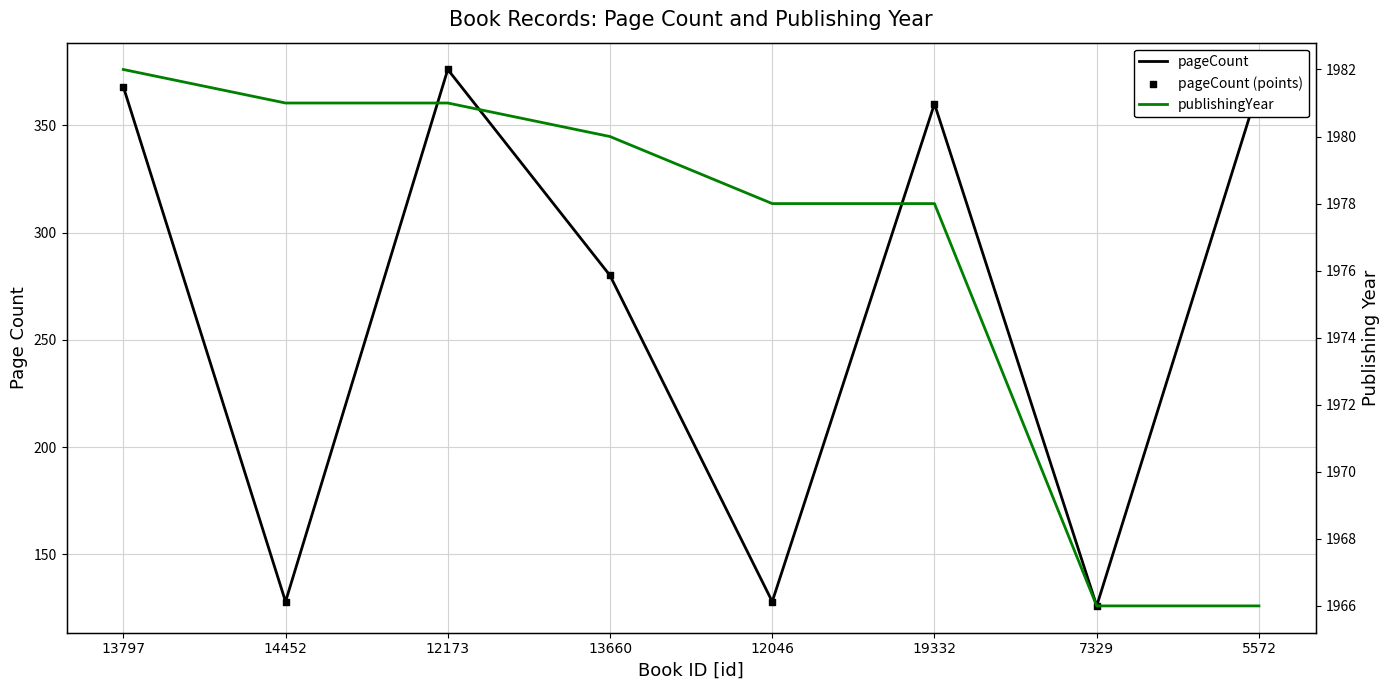

Which series reaches the minimum Y coordinate?

pageCount